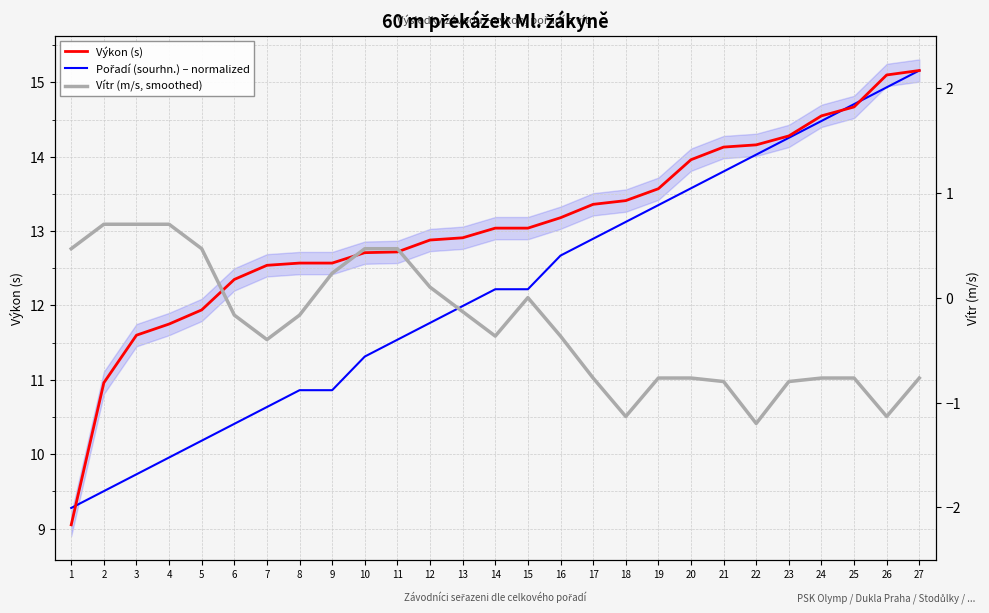

Between 5 and 8, which is larger?

8